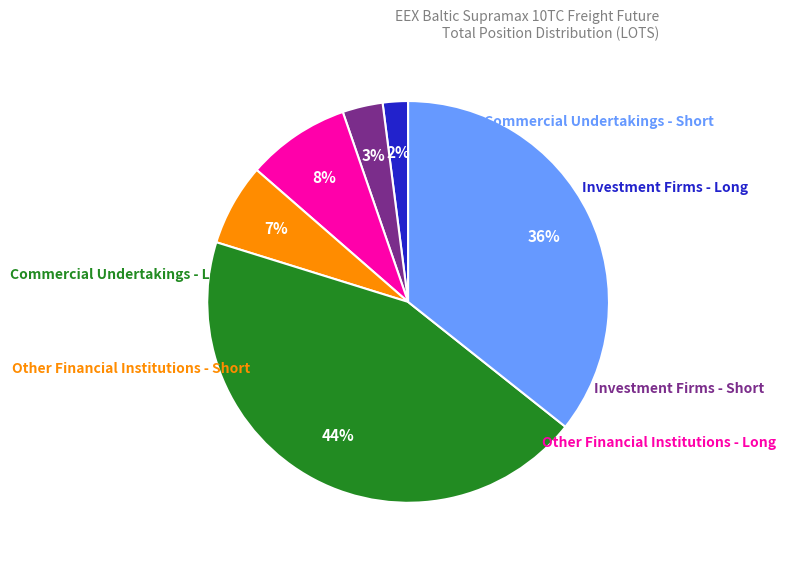

To the nearest percent, what is the difference between the largest and smallest slice percentages?

42%